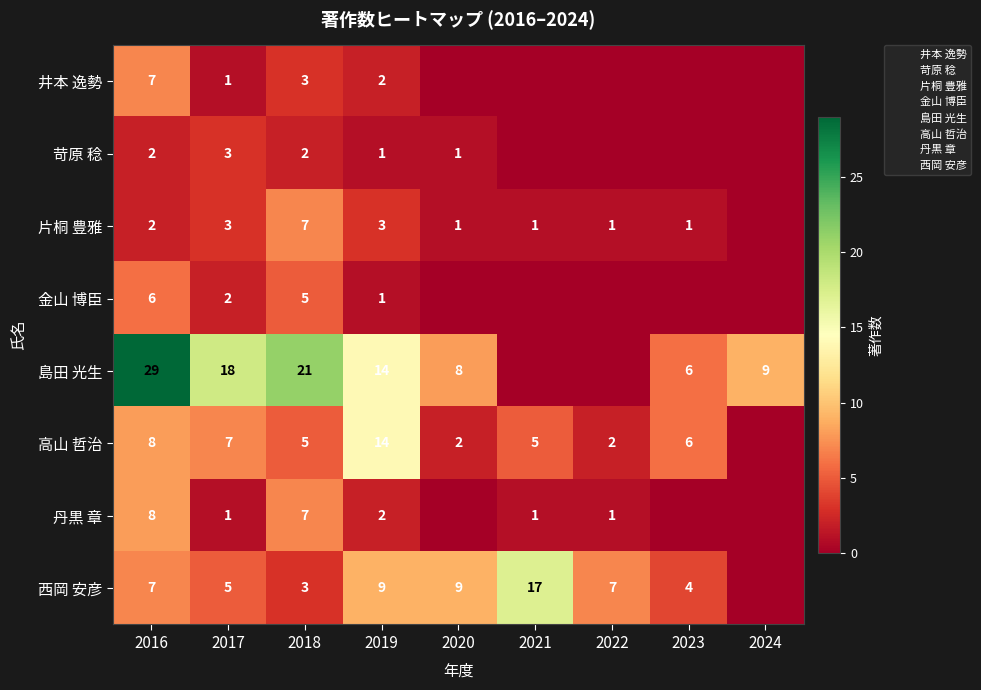

Which has a higher value, 2016 or 2017?

2016